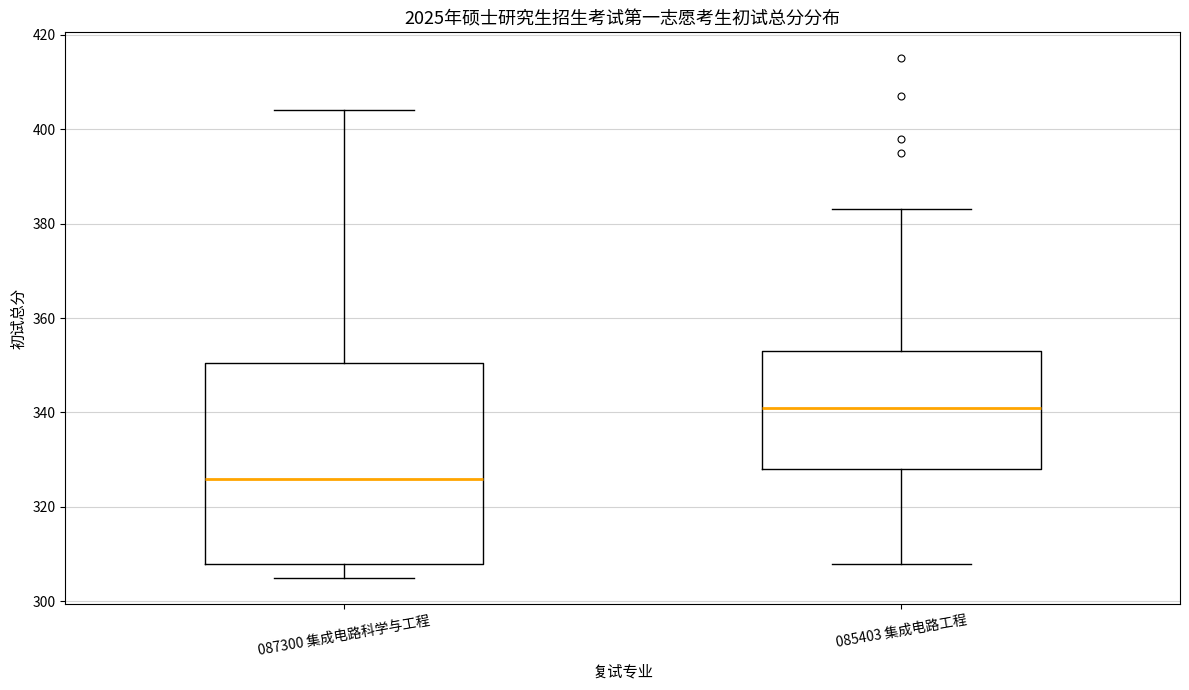

Where is the lower edge of the box for 087300 集成电路科学与工程 on the y-axis? The values are not printed on the chart, so give them approximately, as read against the axis.

308